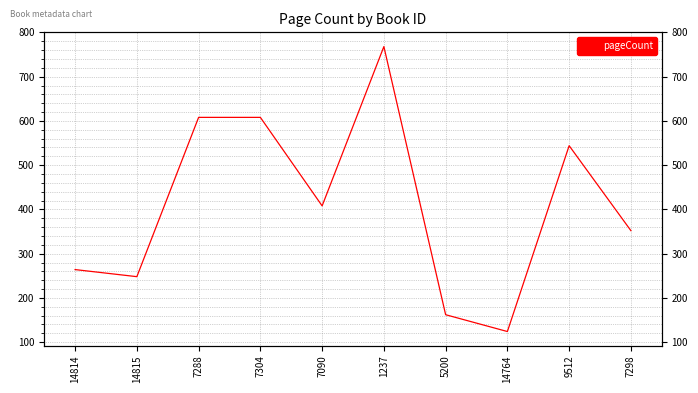

Rank the categories by value from highest to lowest.

1237, 7288, 7304, 9512, 7090, 7298, 14814, 14815, 5200, 14764